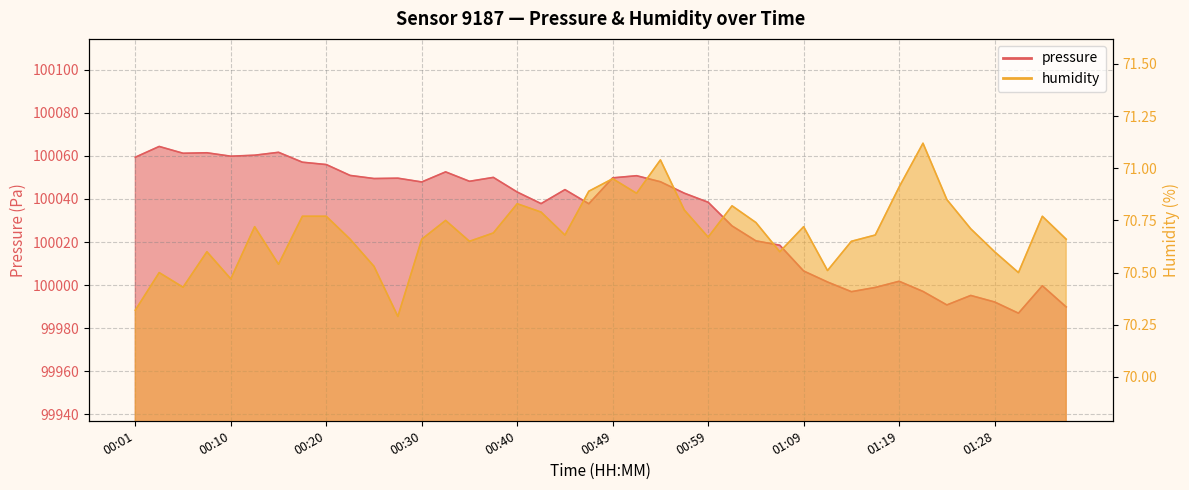

What is the value of the humidity point at the 29th from the left?

70.7